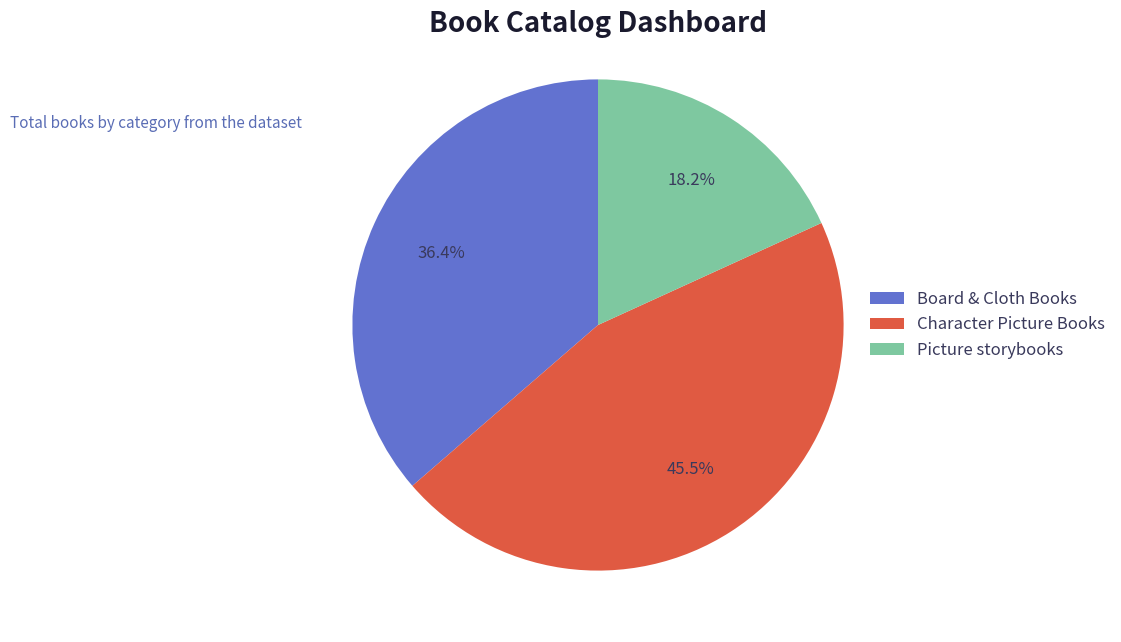

Count the number of slices in the pie.

3